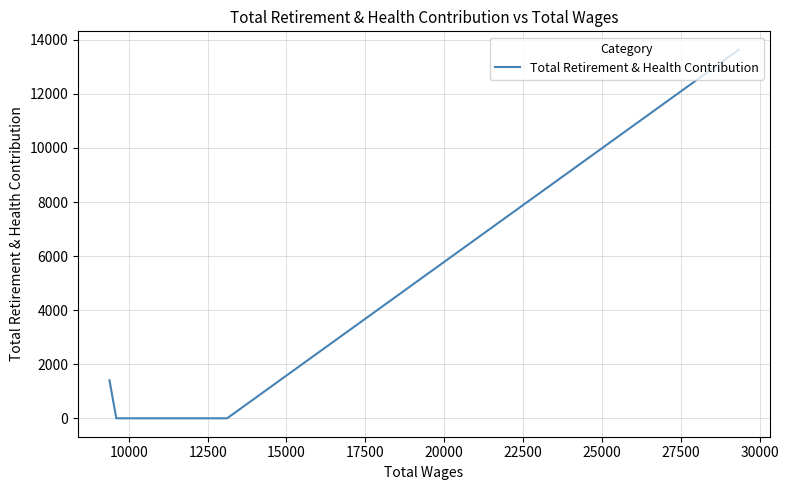

Does the chart display data point markers on the line(s)?

No